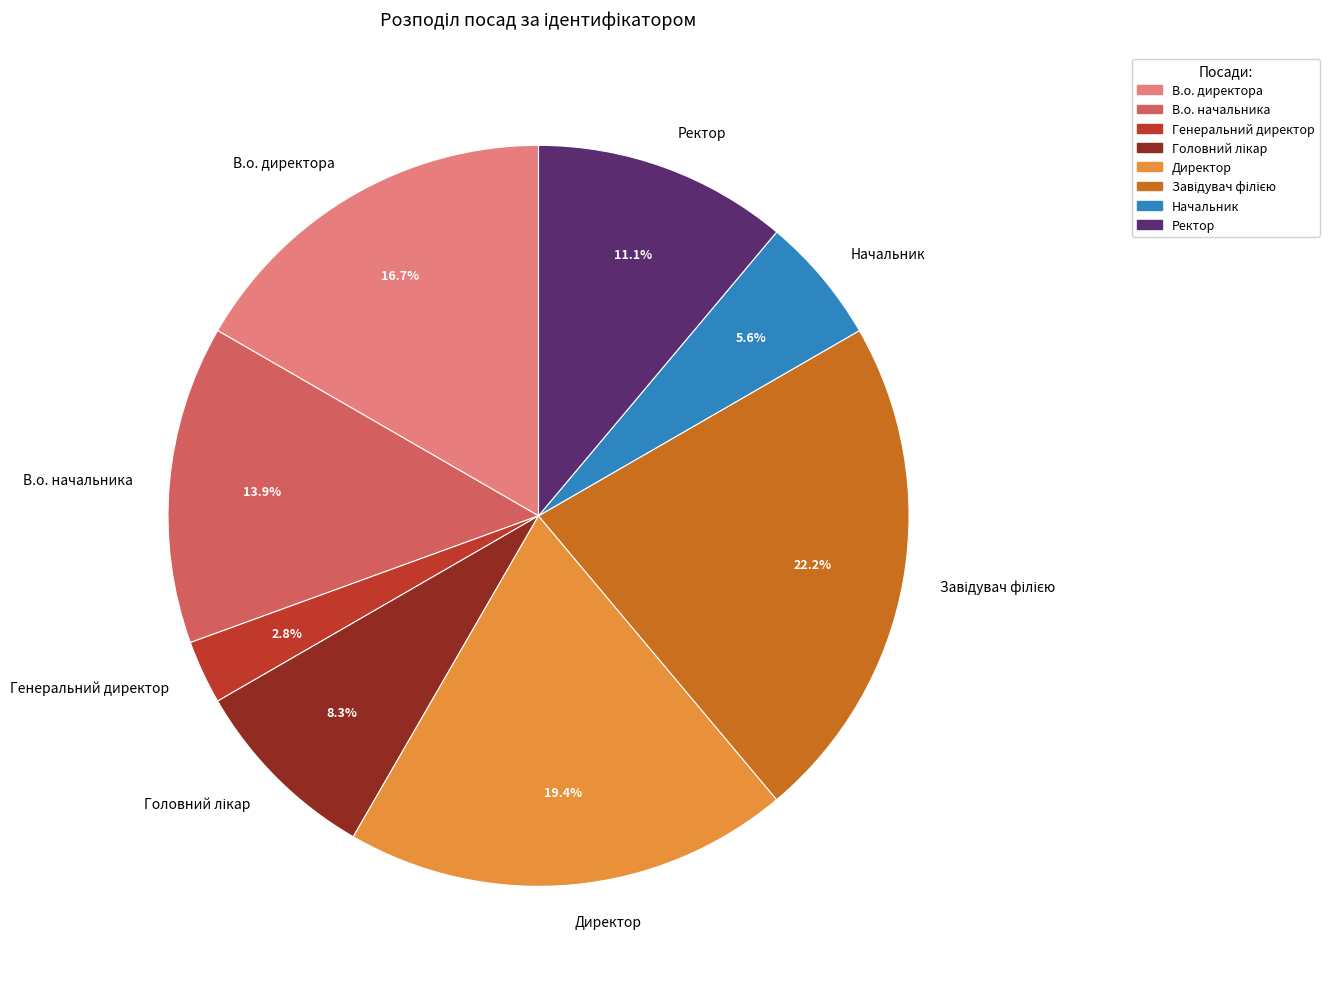

To the nearest percent, what portion does Генеральний директор represent?

3%